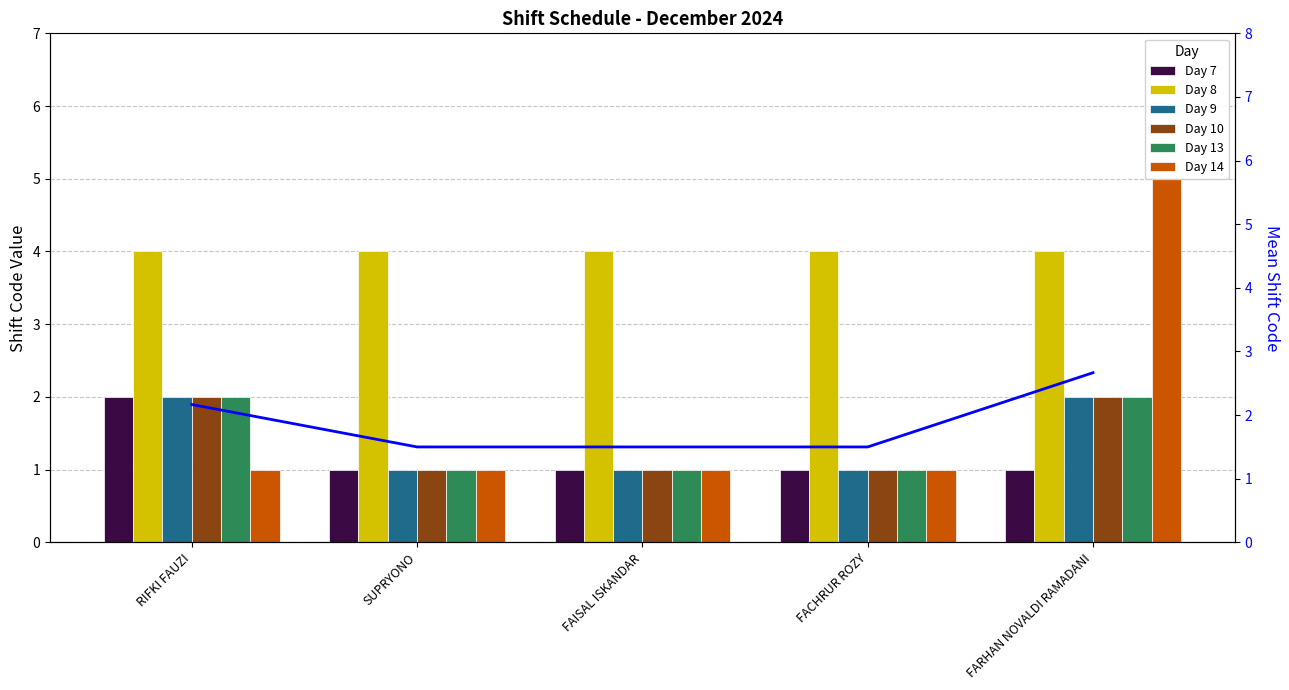

How many data points does each series have?

5